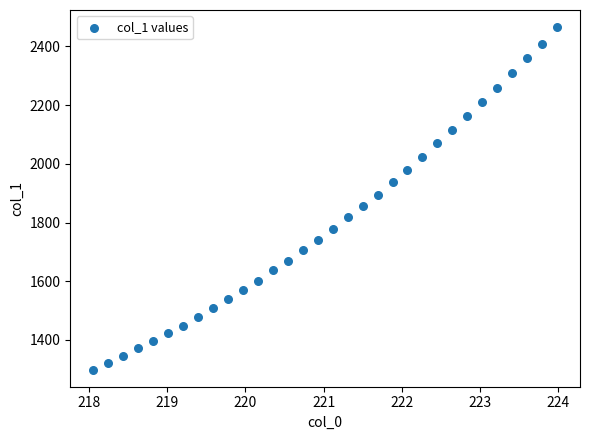

What is the range of X values (max minus min)?

5.9